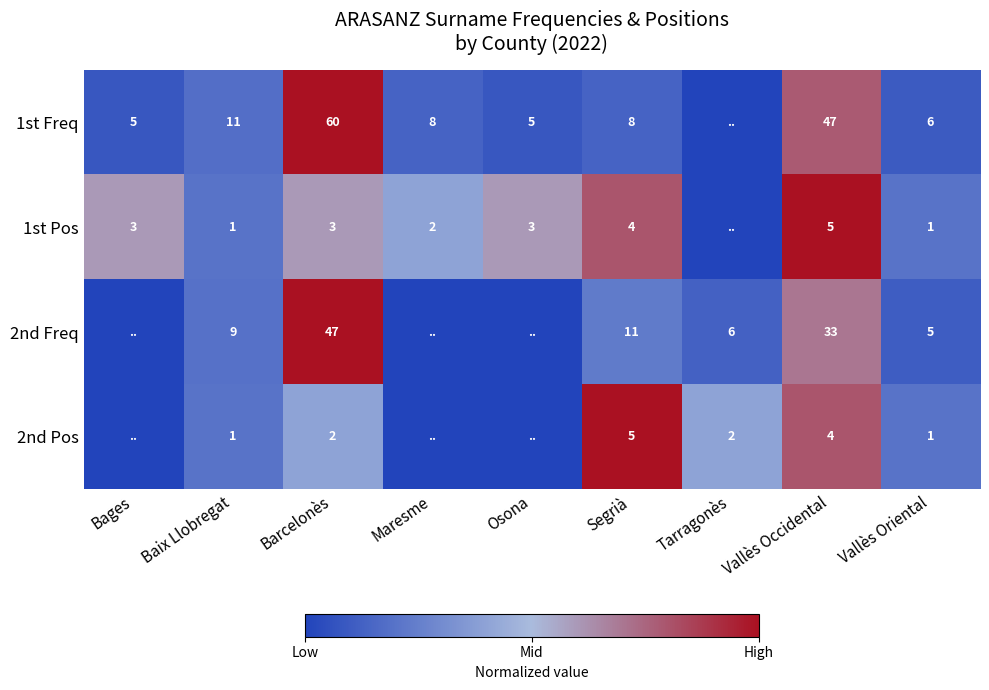

Which series changed the most between Barcelonès and Vallès Oriental?

1st Freq